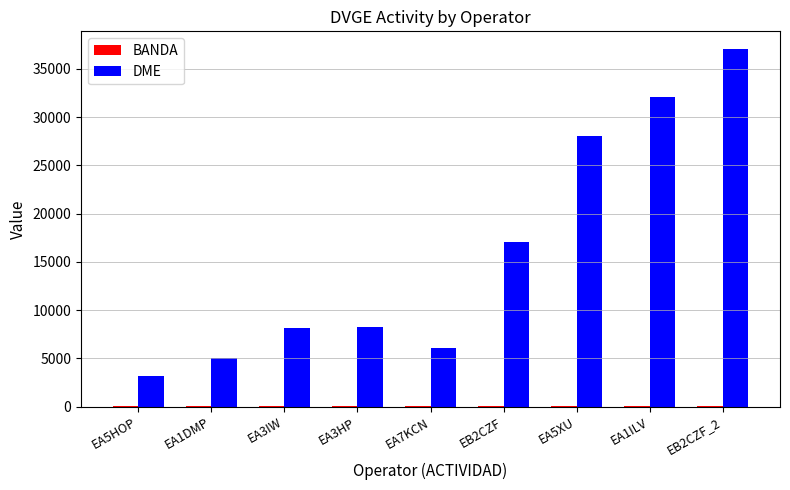

What is the maximum value for DME?

37034